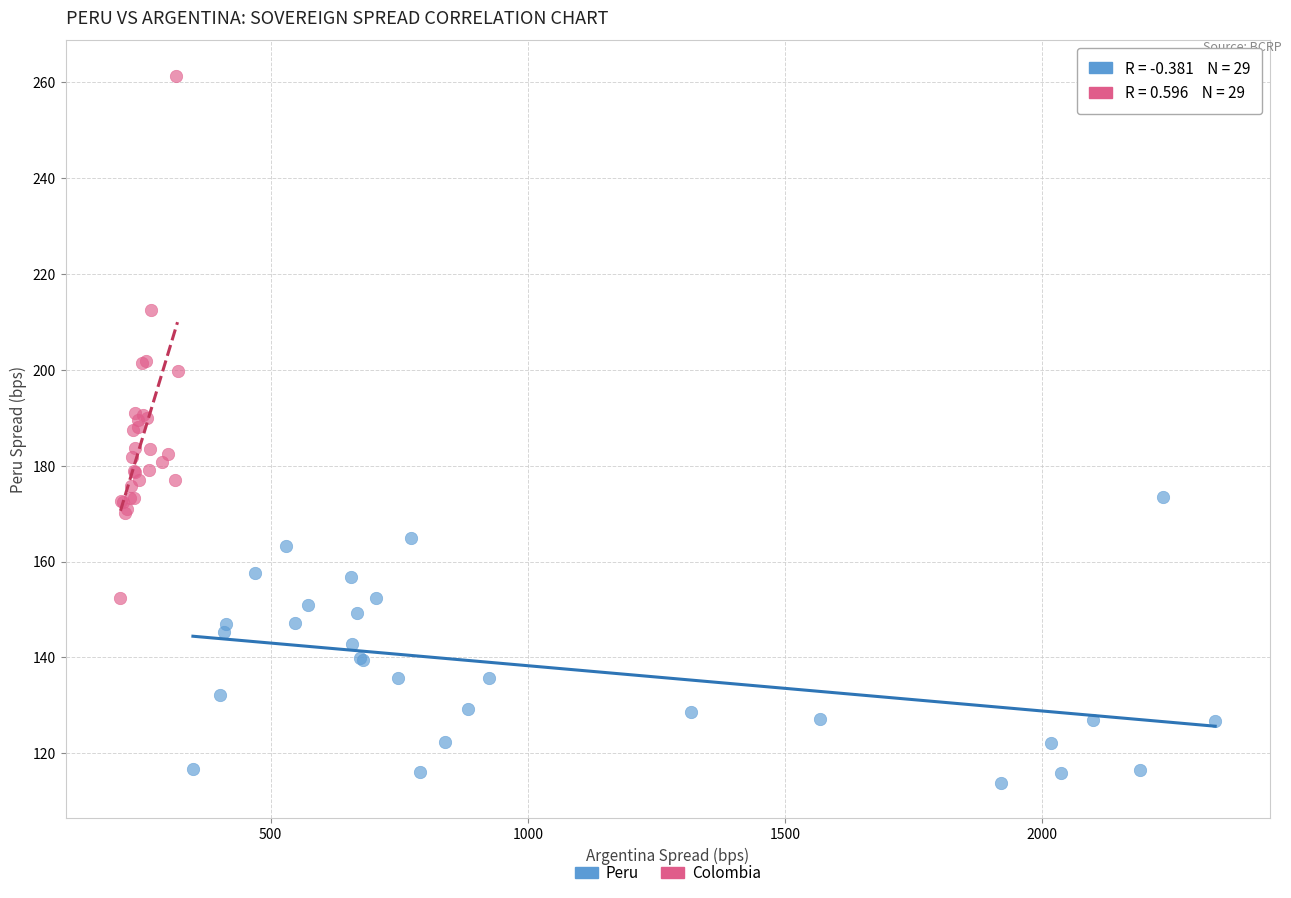

Which series reaches the maximum Y coordinate?

Colombia